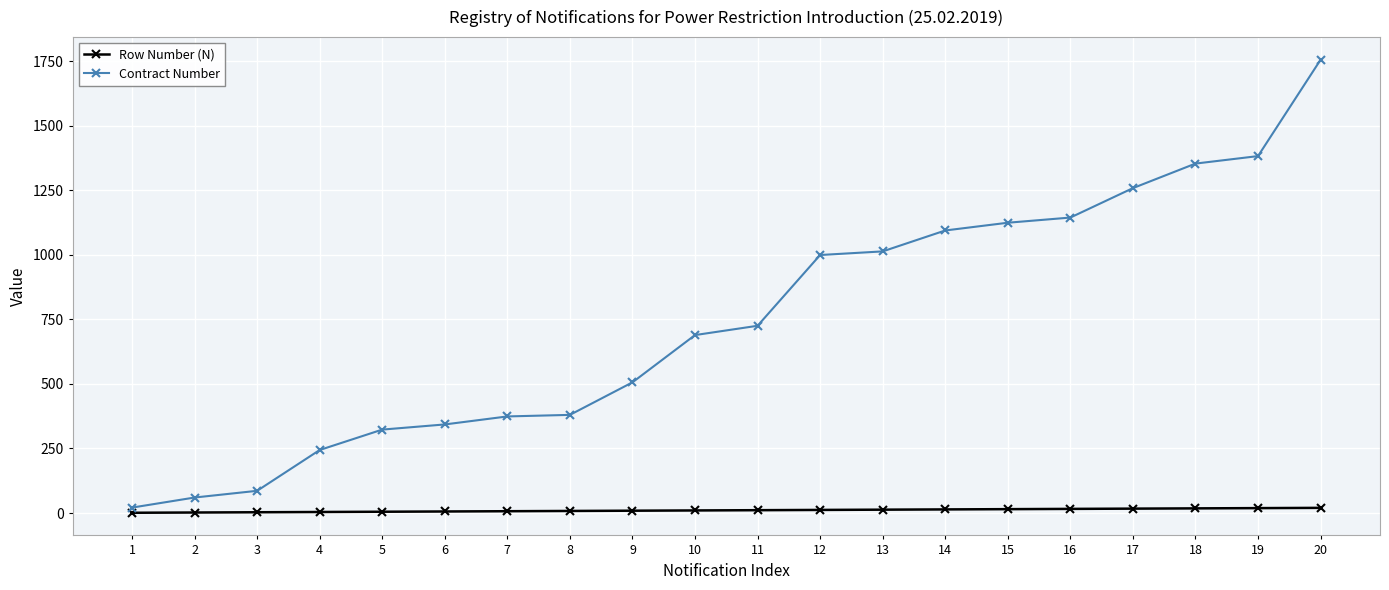

Is this an area chart (filled region under the line)?

No